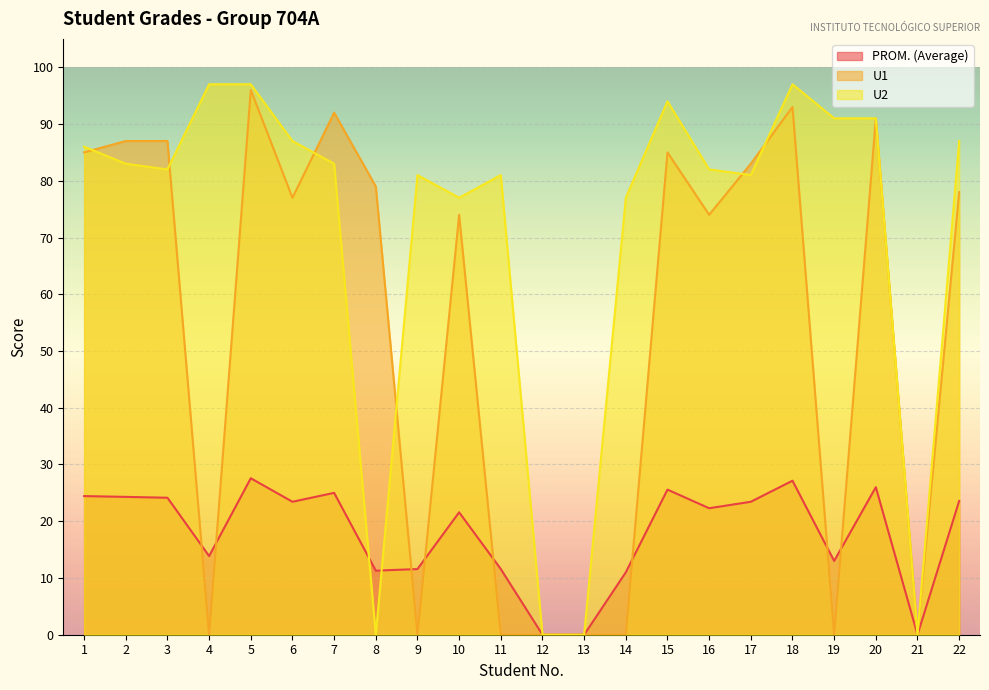

Rank the series by their maximum value, from lowest to highest.

PROM. (Average), U1, U2